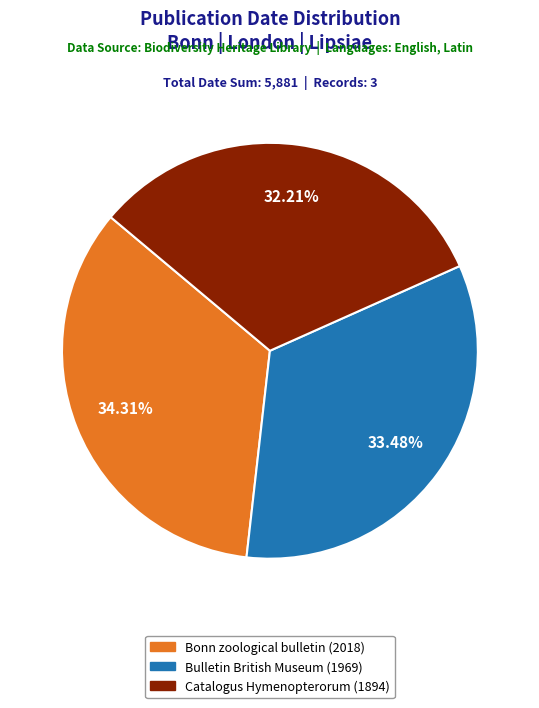

Is there any slice that represents more than half of the pie?

No